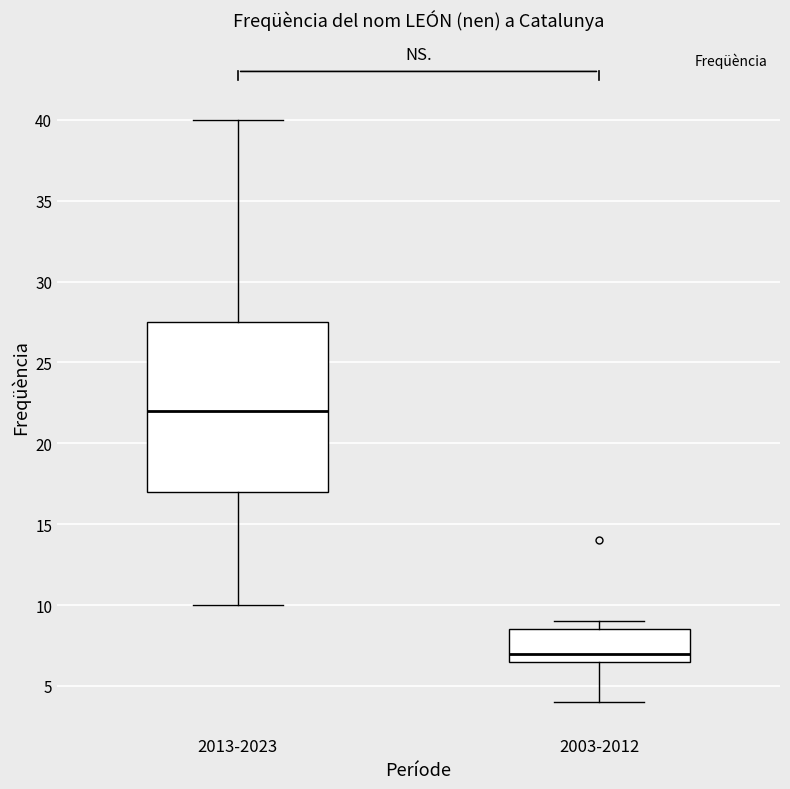

Reading left to right, transcribe this box plot: for each box, give where its median line is, the range the box spans, and where its two whiskers end, as read against the y-axis. The values are not printed on the chart, so give them approximately, as read against the axis.

2013-2023: median 22.0, box 17.0 to 27.5, whiskers 10.0 to 40.0
2003-2012: median 7.0, box 6.5 to 8.5, whiskers 4.0 to 9.0